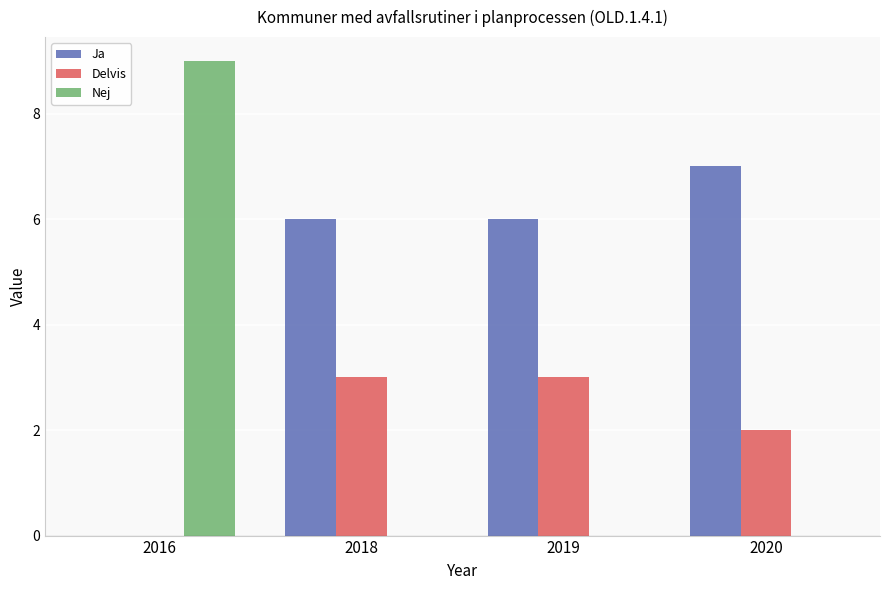

Which series changed the most between 2016 and 2019?

Nej